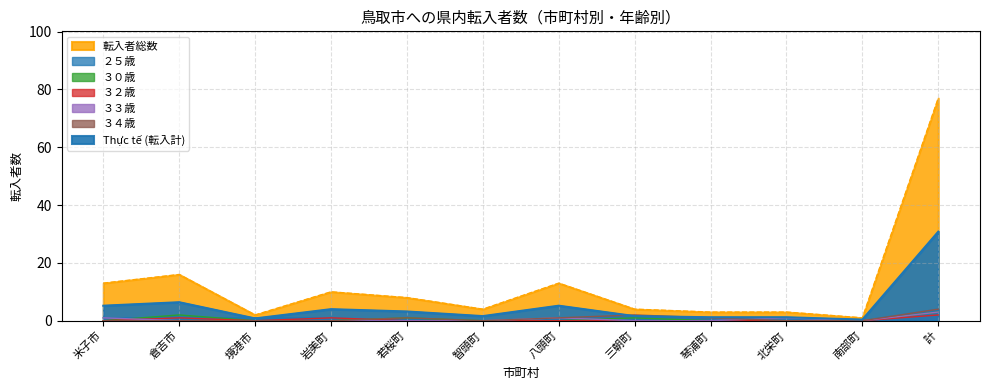

True or false: 転入者総数 and ３２歳 intersect in this chart.

False